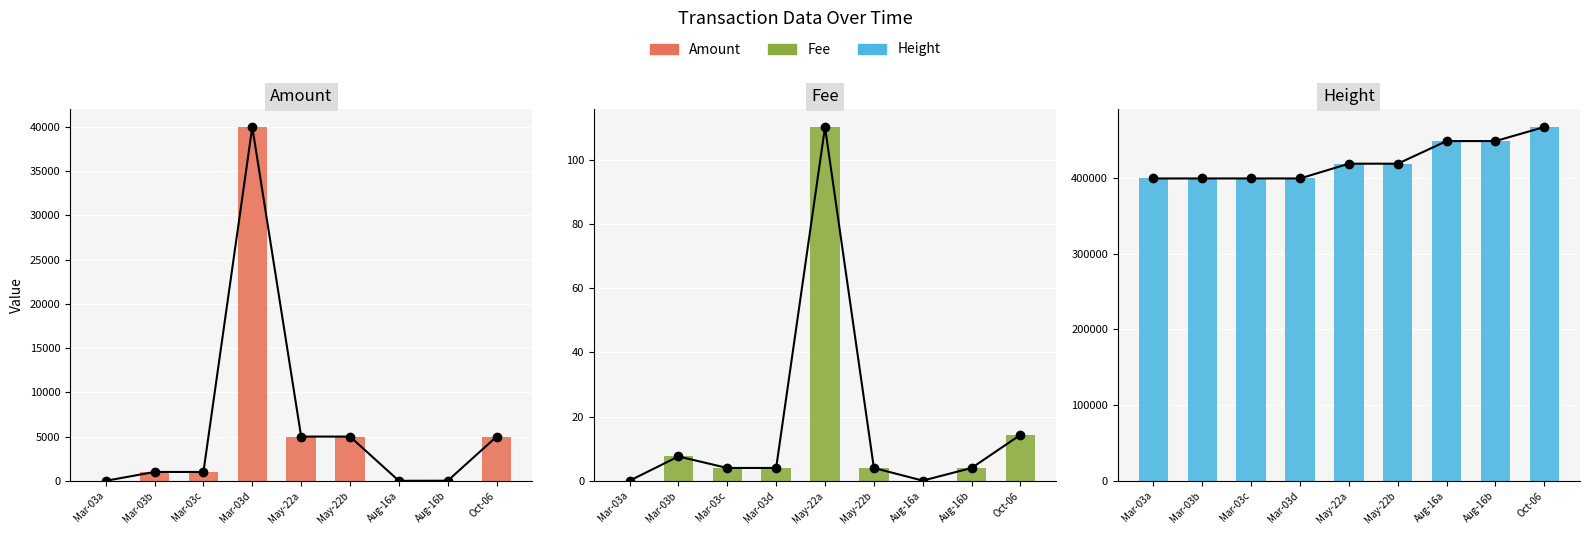

What is the sum of the Fee values at Mar-03b and Aug-16a?

7.7